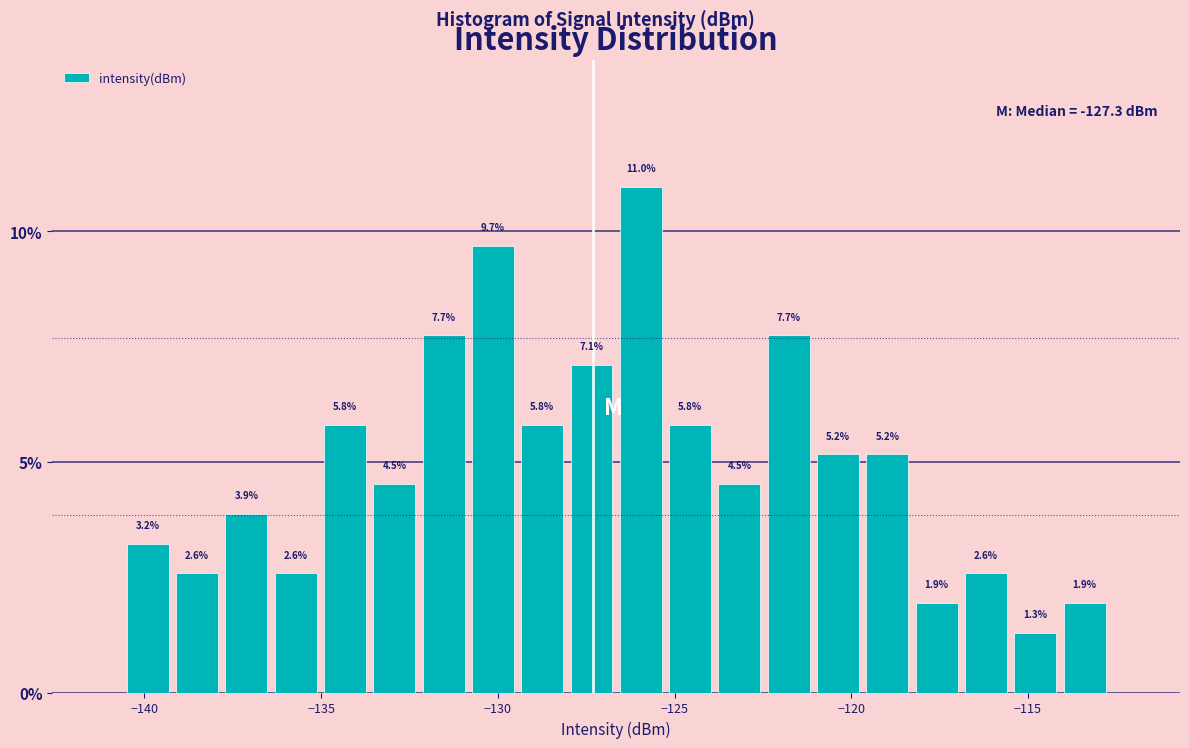

Read against the x-axis, roughly where is the centre of the tallest bar?

-126.0